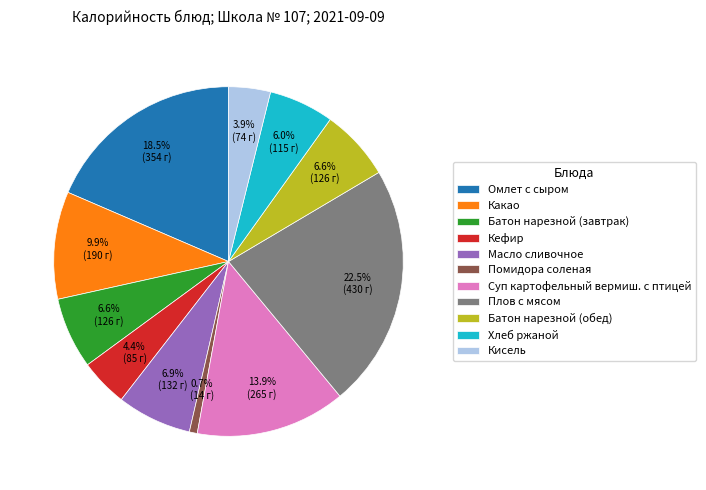

To the nearest percent, what percentage of the pie is Какао?

10%